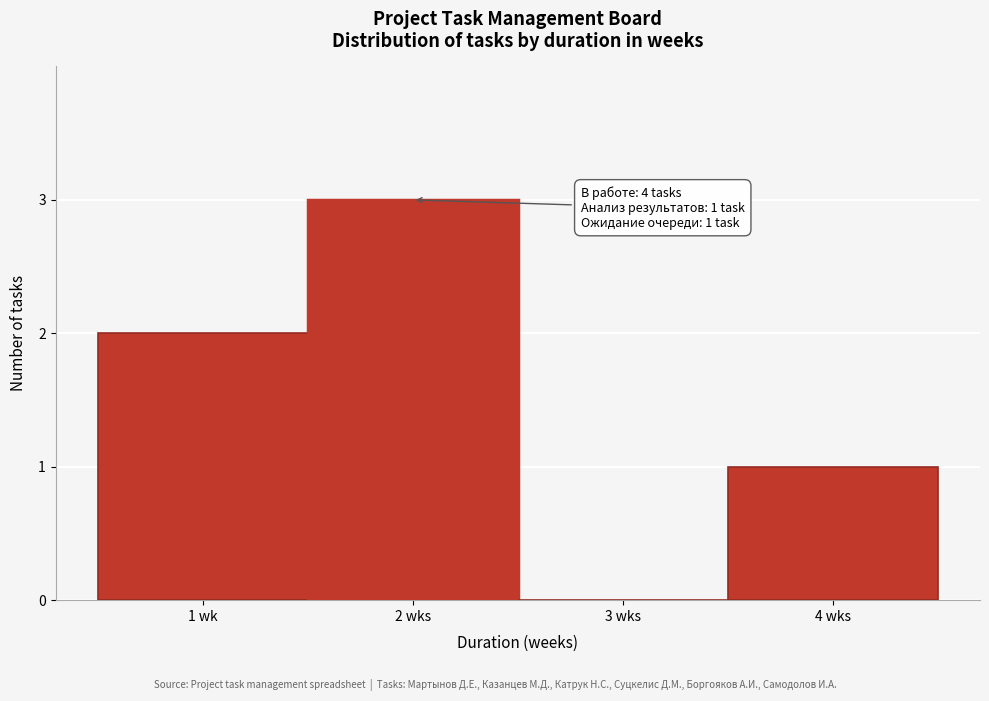

Reading left to right, list all the values displayed in this chart.

1 wk=2	2 wks=3	3 wks=0	4 wks=1